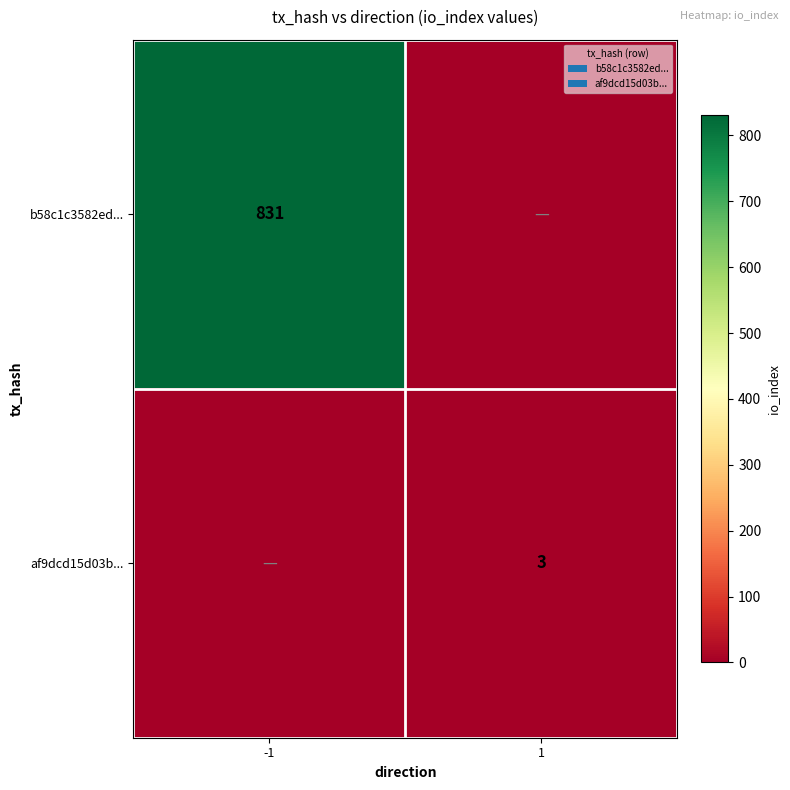

At which category is the sum across all series the highest?

-1